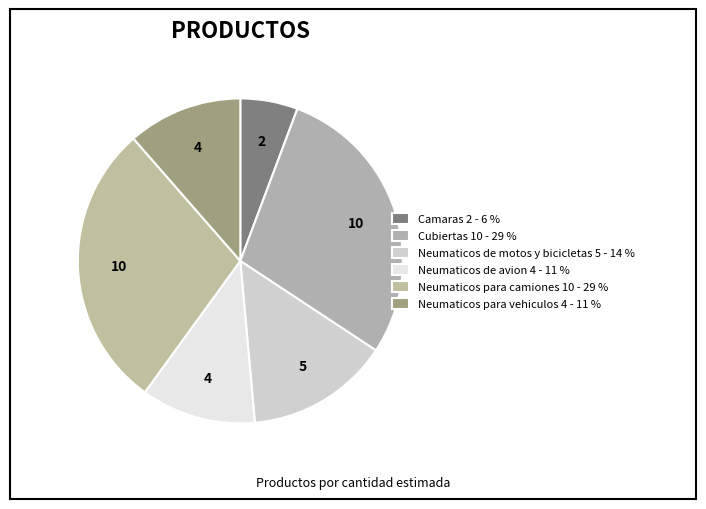

How many slices are in this pie chart?

6